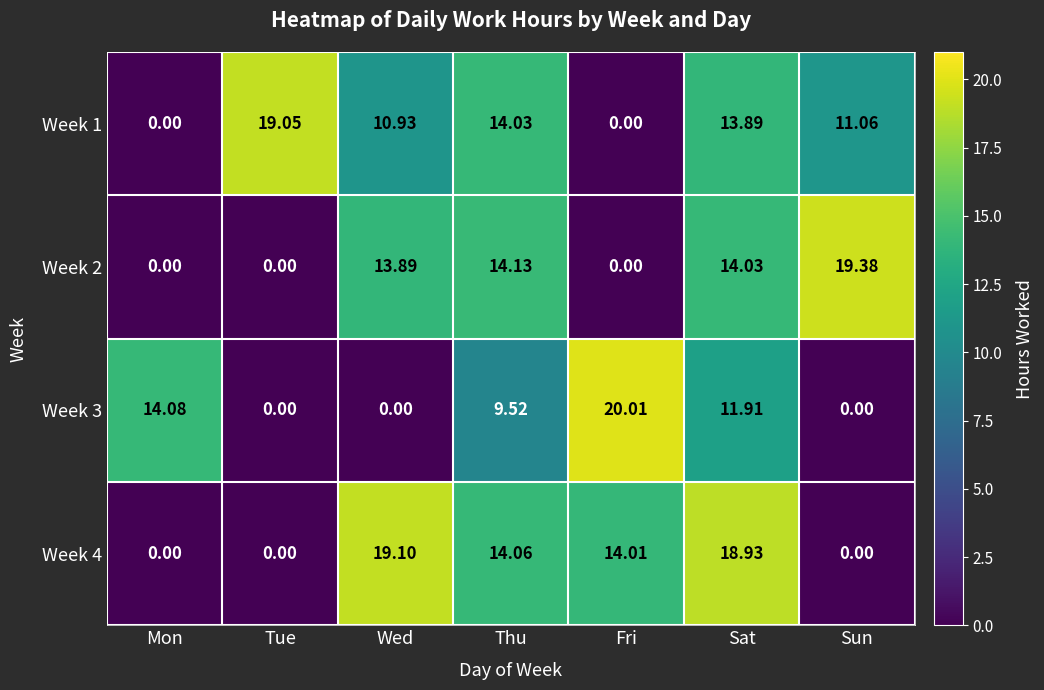

List the series in order of their peak value, lowest first.

Week 1, Week 4, Week 2, Week 3